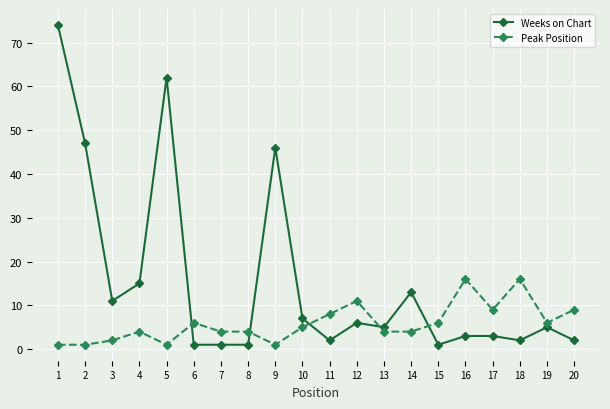

Where is the first local maximum for Weeks on Chart?

5